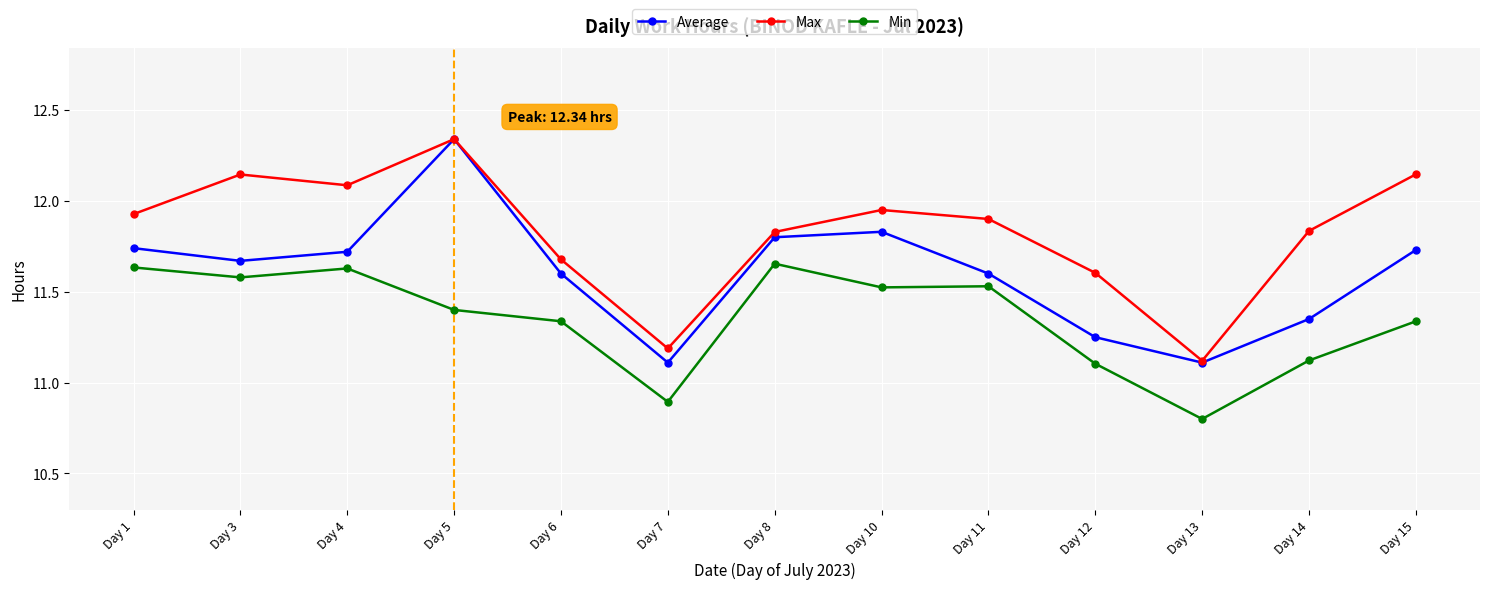

Between Day 7 and Day 13, which series saw the biggest shift?

Min